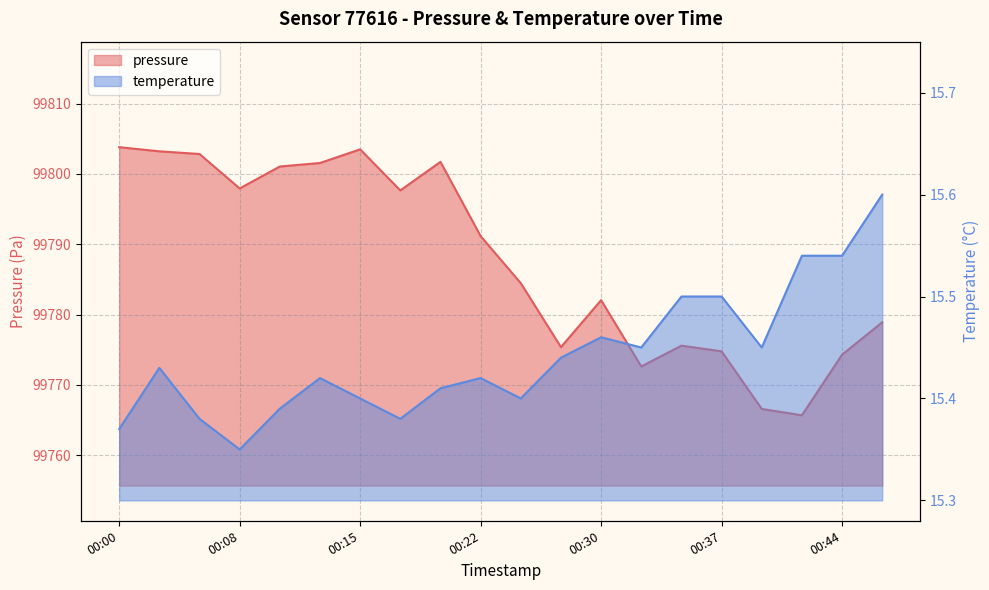

Which category has the highest value in the pressure series?

00:00